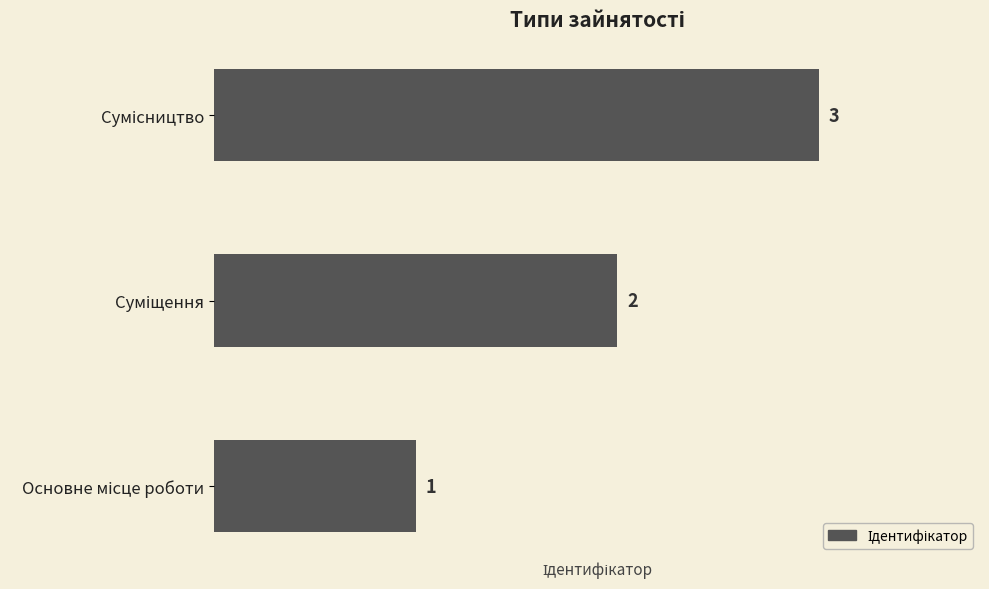

What is the smallest value displayed?

1